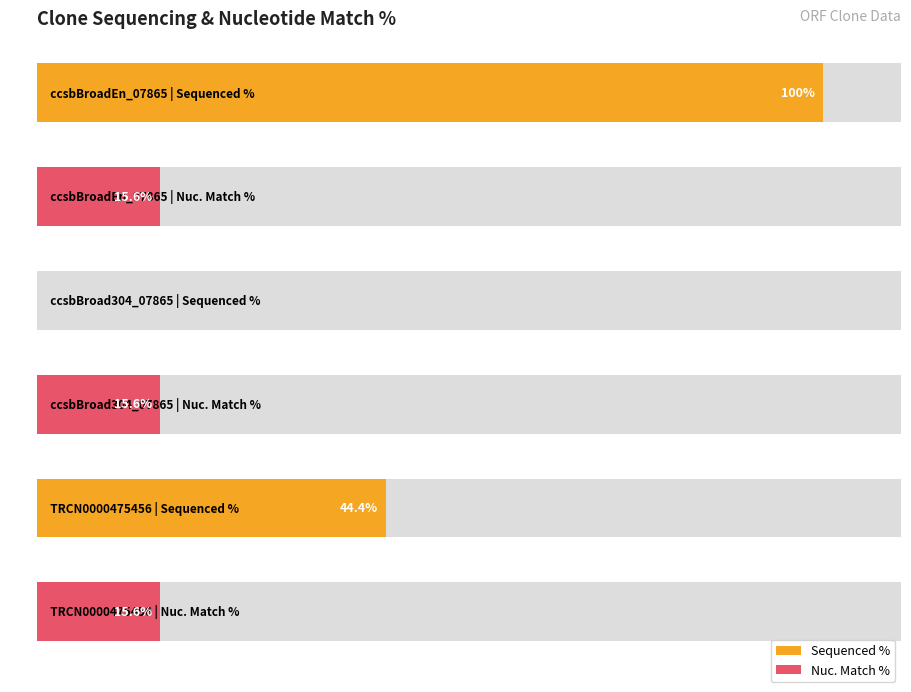

Are the bars grouped side by side (vs. stacked)?

Yes